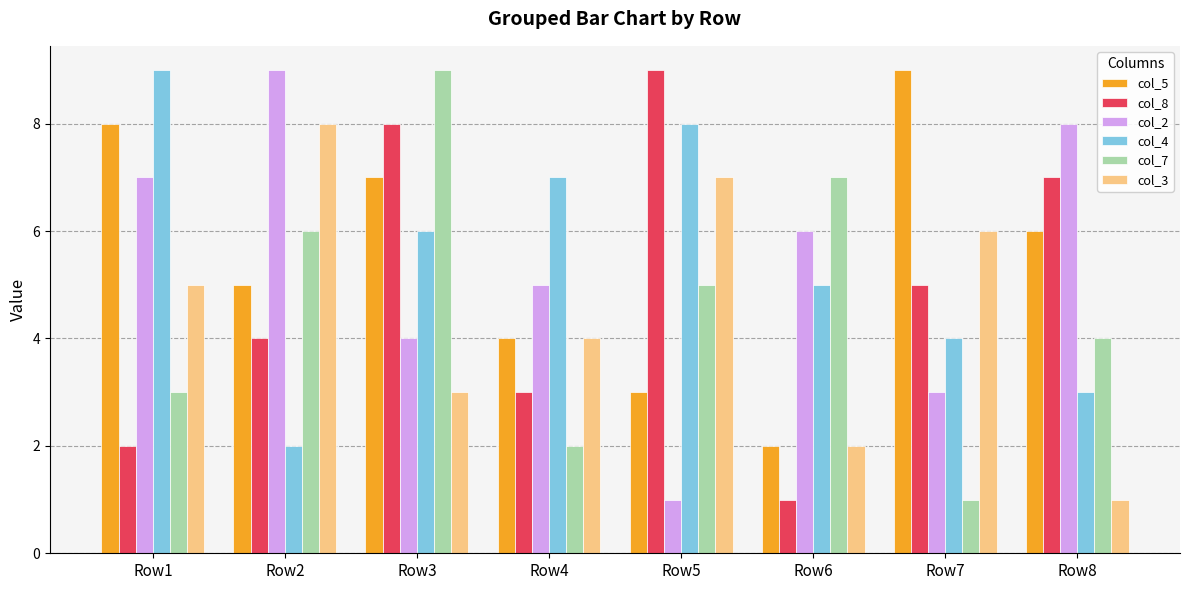

What is the value of the col_4 bar at the 8th from the left?

3